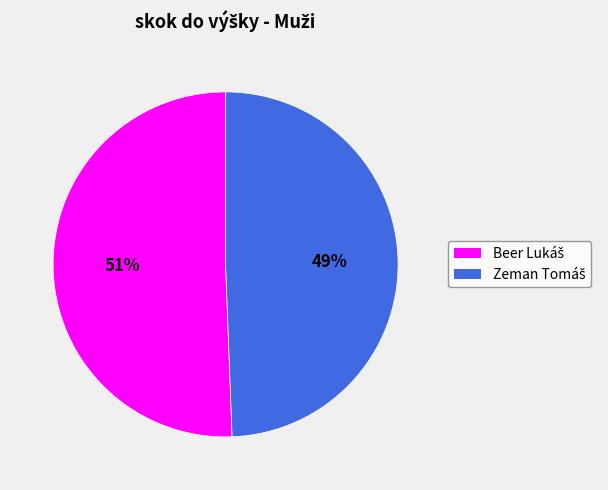

To the nearest percent, what is the average slice percentage?

50%